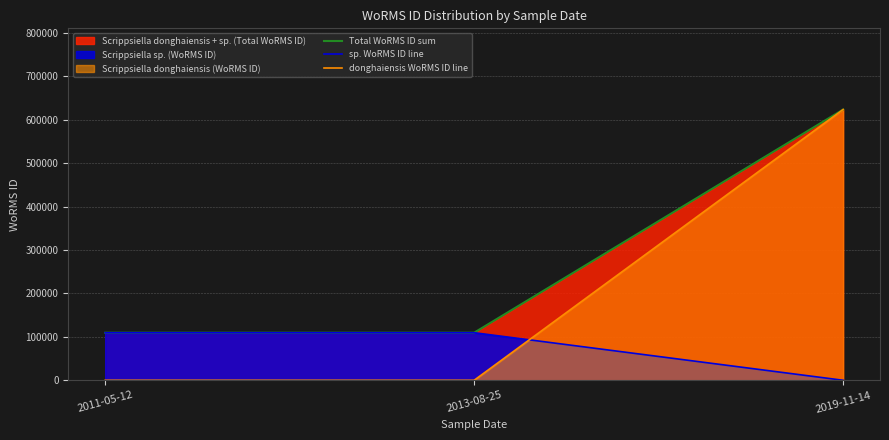

Where is sp. WoRMS ID line nearest to the value 54772?

2019-11-14